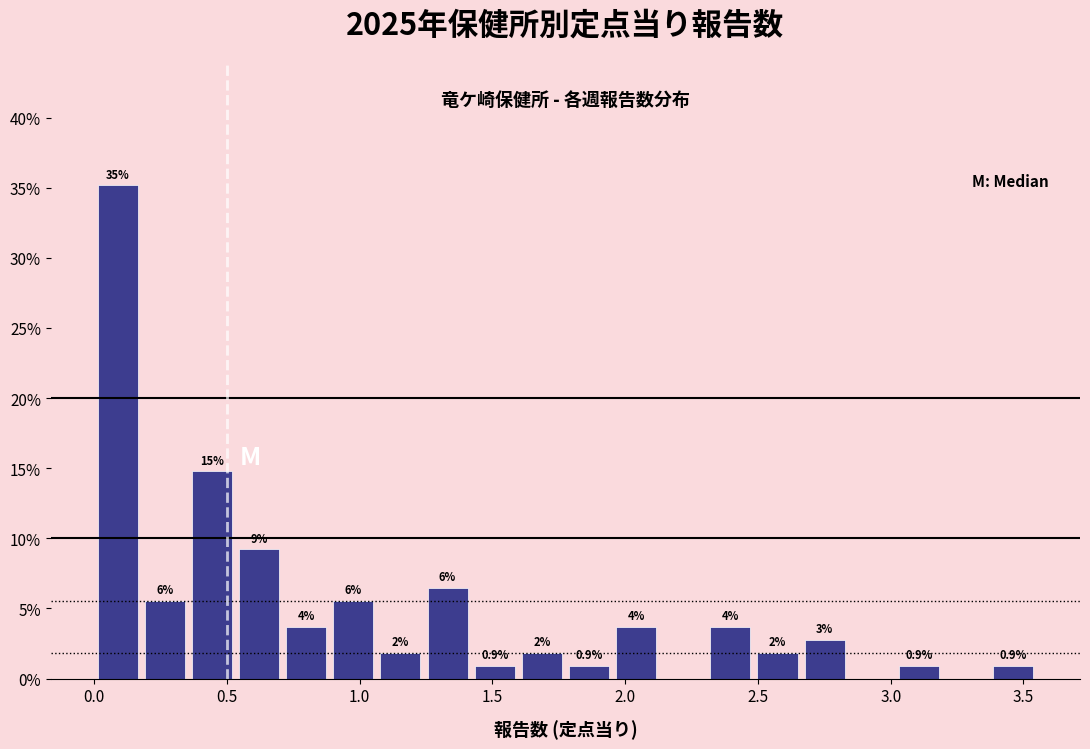

Around what value on the x-axis is the tallest bar? Give the approximate position of its centre, as read against the axis.

0.10